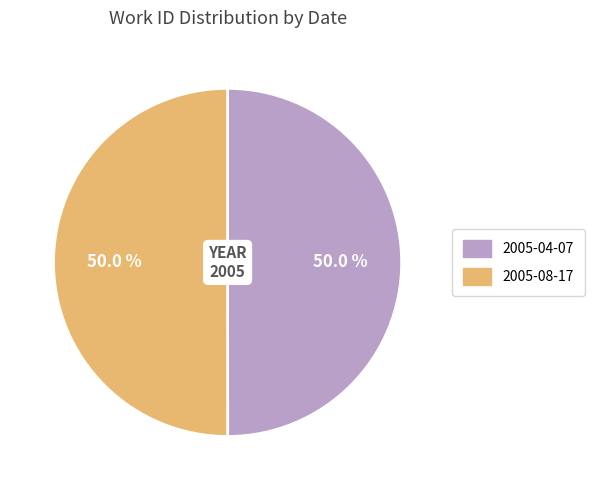

How many segments does this pie chart have?

2